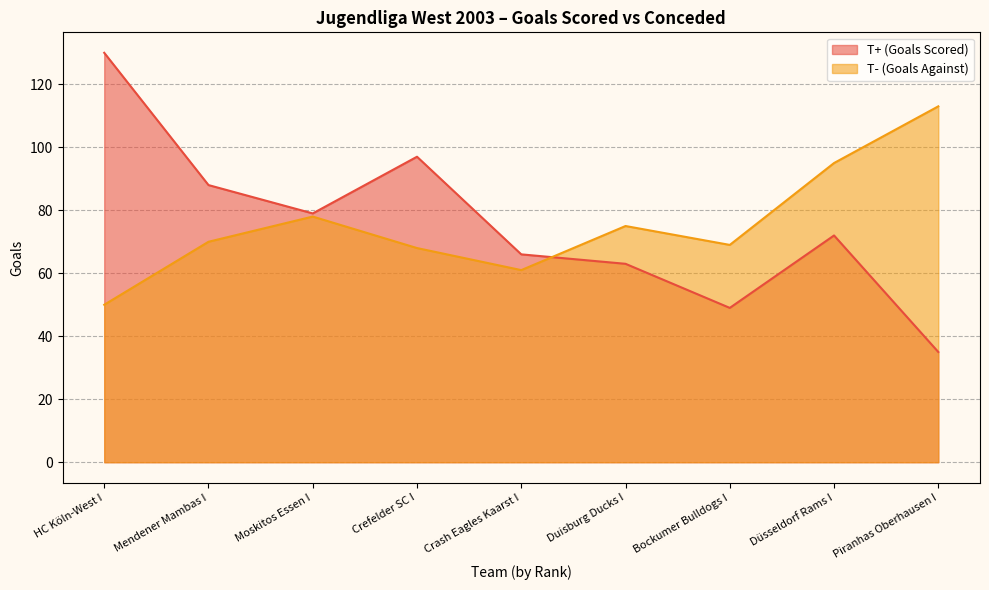

How many intersections are there between T+ (Goals Scored) and T- (Goals Against)?

1